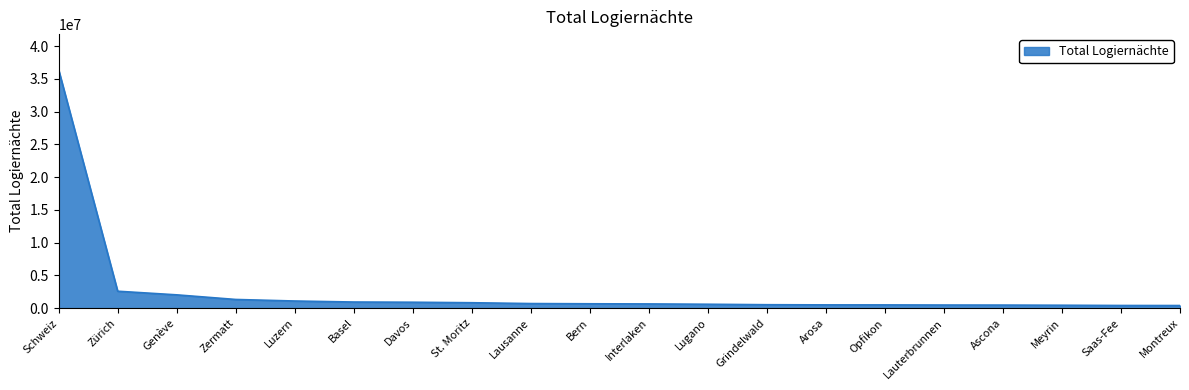

At which category does the chart reach its peak across all series?

Schweiz